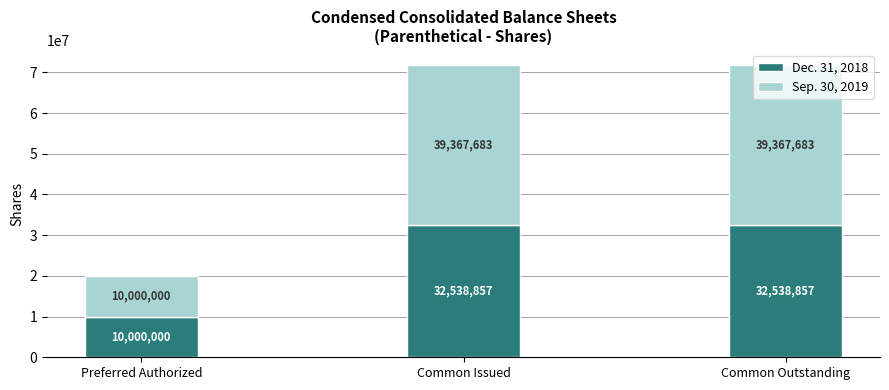

What is the average value of the Dec. 31, 2018 series?

25025905